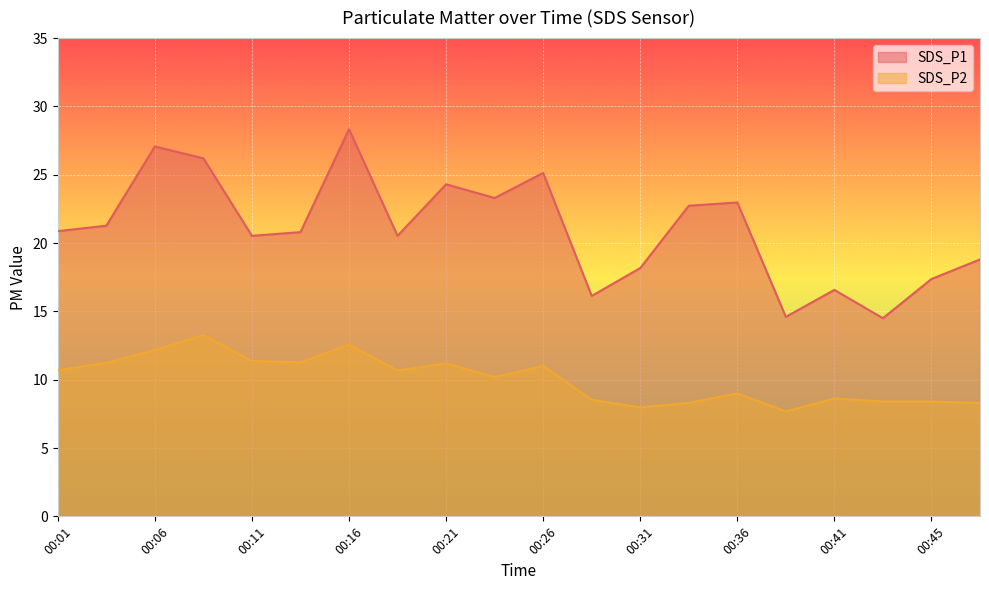

At which category is the sum across all series the highest?

00:16